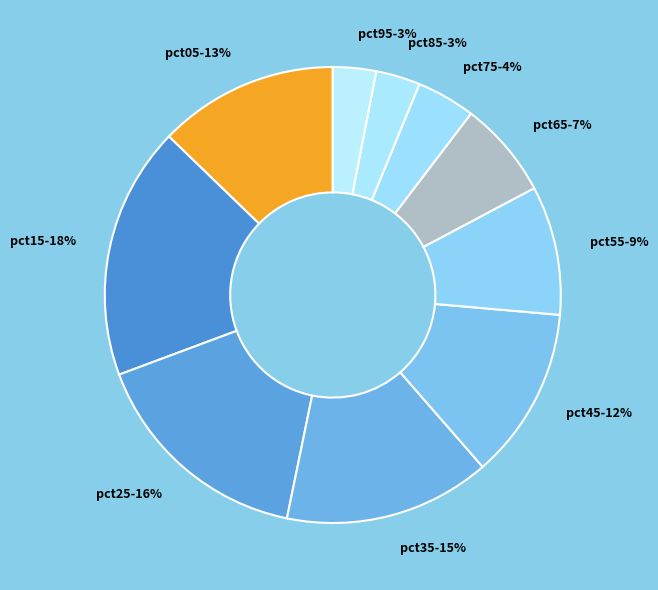

How many segments does this pie chart have?

10